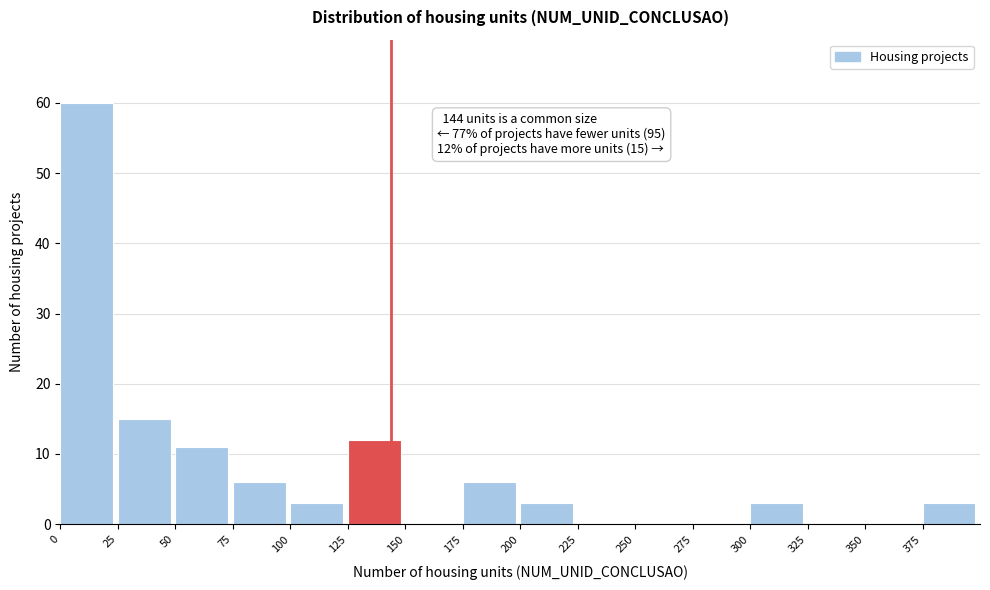

Which range on the x-axis has the tallest bar?

0 to 25